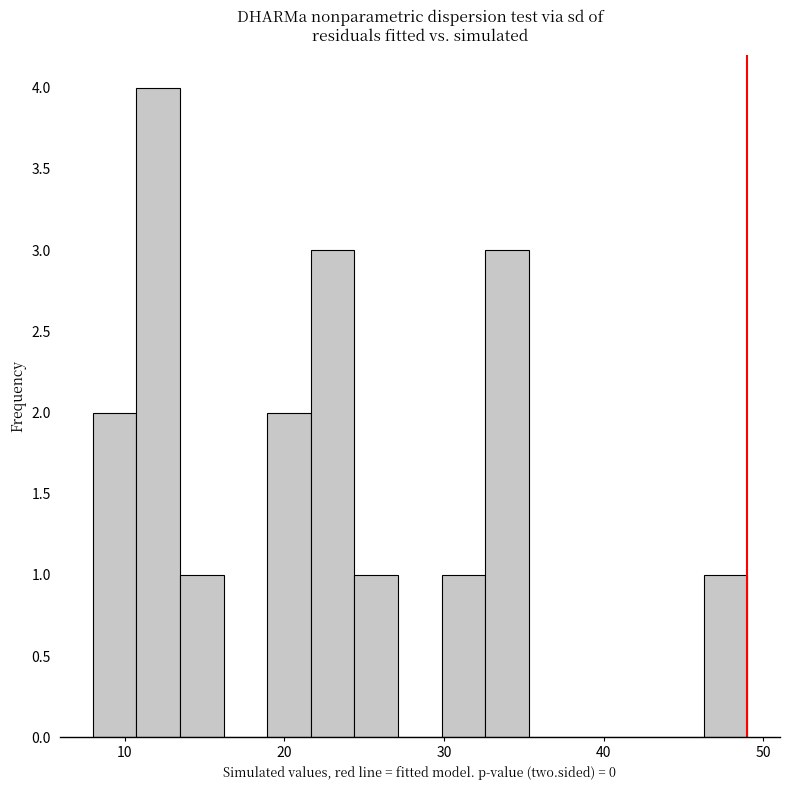

Read against the x-axis, roughly where is the centre of the tallest bar?

12